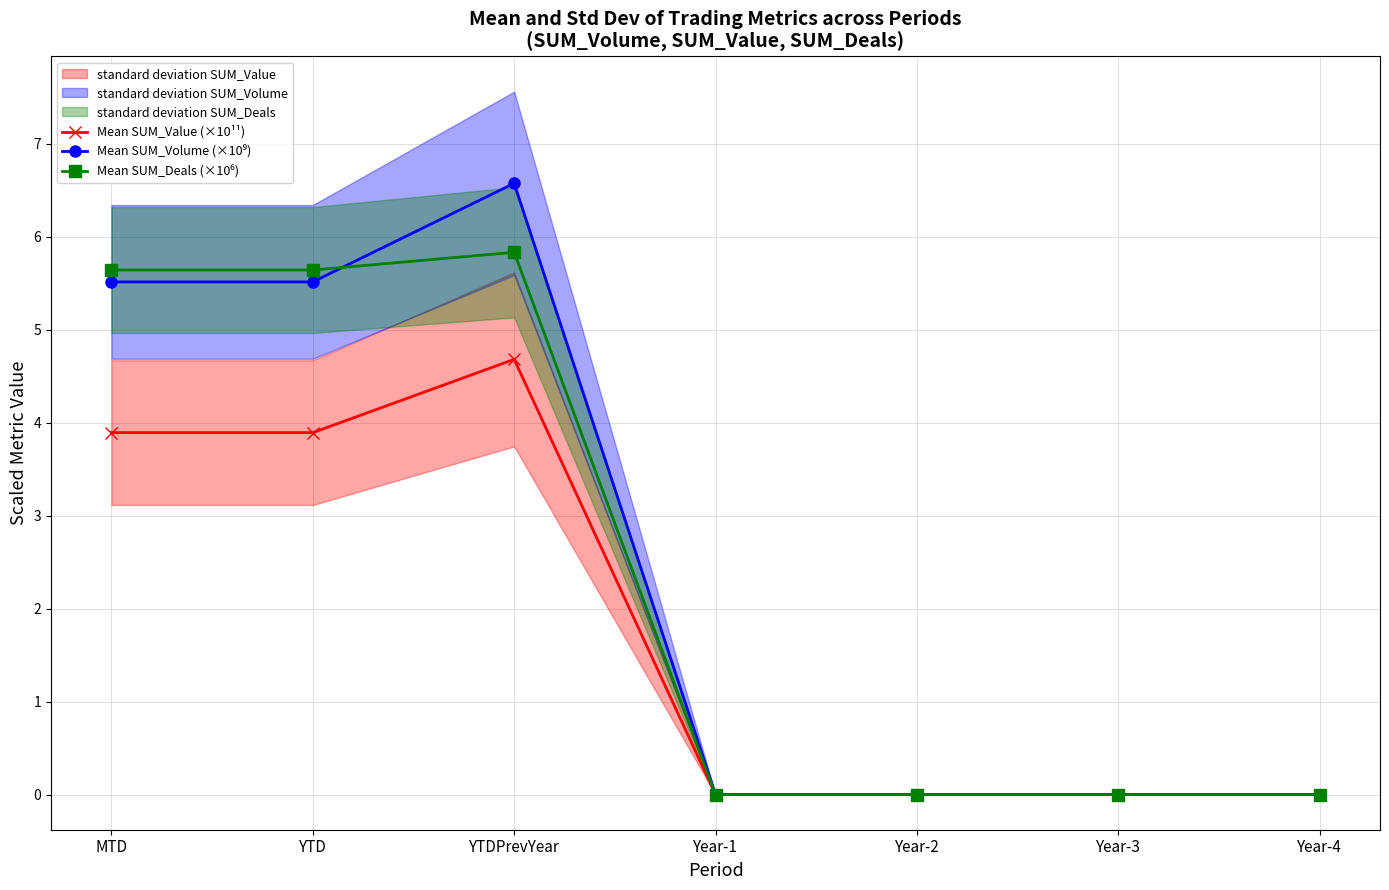

Reading left to right, list all the values displayed in this chart.

Mean SUM_Value (×10¹¹): 3.9	3.9	4.7	0.0	0.0	0.0	0.0
Mean SUM_Volume (×10⁹): 5.5	5.5	6.6	0.0	0.0	0.0	0.0
Mean SUM_Deals (×10⁶): 5.6	5.6	5.8	0.0	0.0	0.0	0.0